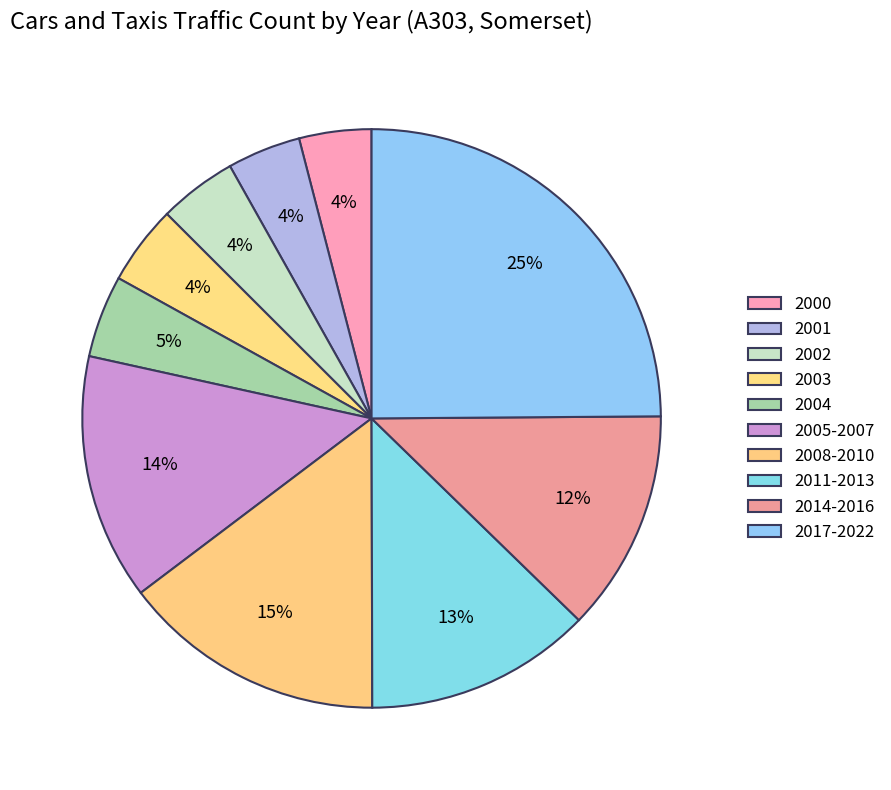

True or false: 2002 accounts for 1% of the total.

False